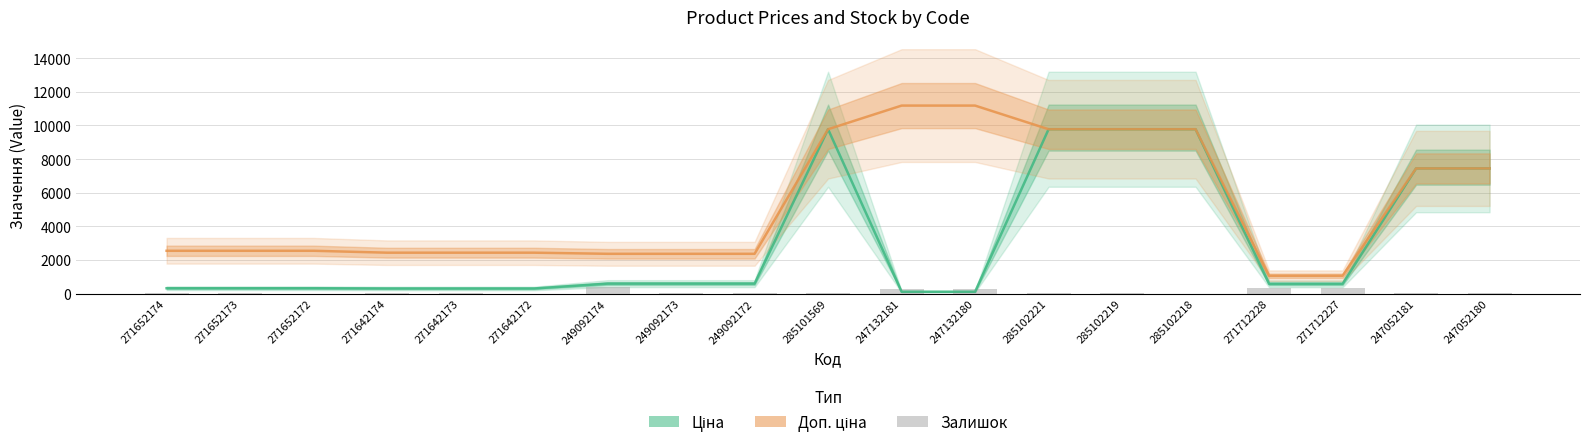

Reading left to right, transcribe all the data shown in this chart.

Ціна: 318.3	318.3	318.3	304.1	304.1	304.1	591.6	591.6	591.6	9775.5	111.8	111.8	9775.5	9775.5	9775.5	578.1	578.1	7444.6	7444.6
Доп. ціна: 2546.4	2546.4	2546.4	2432.8	2432.8	2432.8	2366.5	2366.5	2366.5	9775.5	11182.0	11182.0	9775.5	9775.5	9775.5	1060.0	1060.0	7444.6	7444.6
Залишок: 38.0	15.0	5.0	14.0	10.0	5.0	365.0	14.0	33.0	7.0	260.0	290.0	11.0	11.0	3.0	357.0	353.0	20.0	21.0